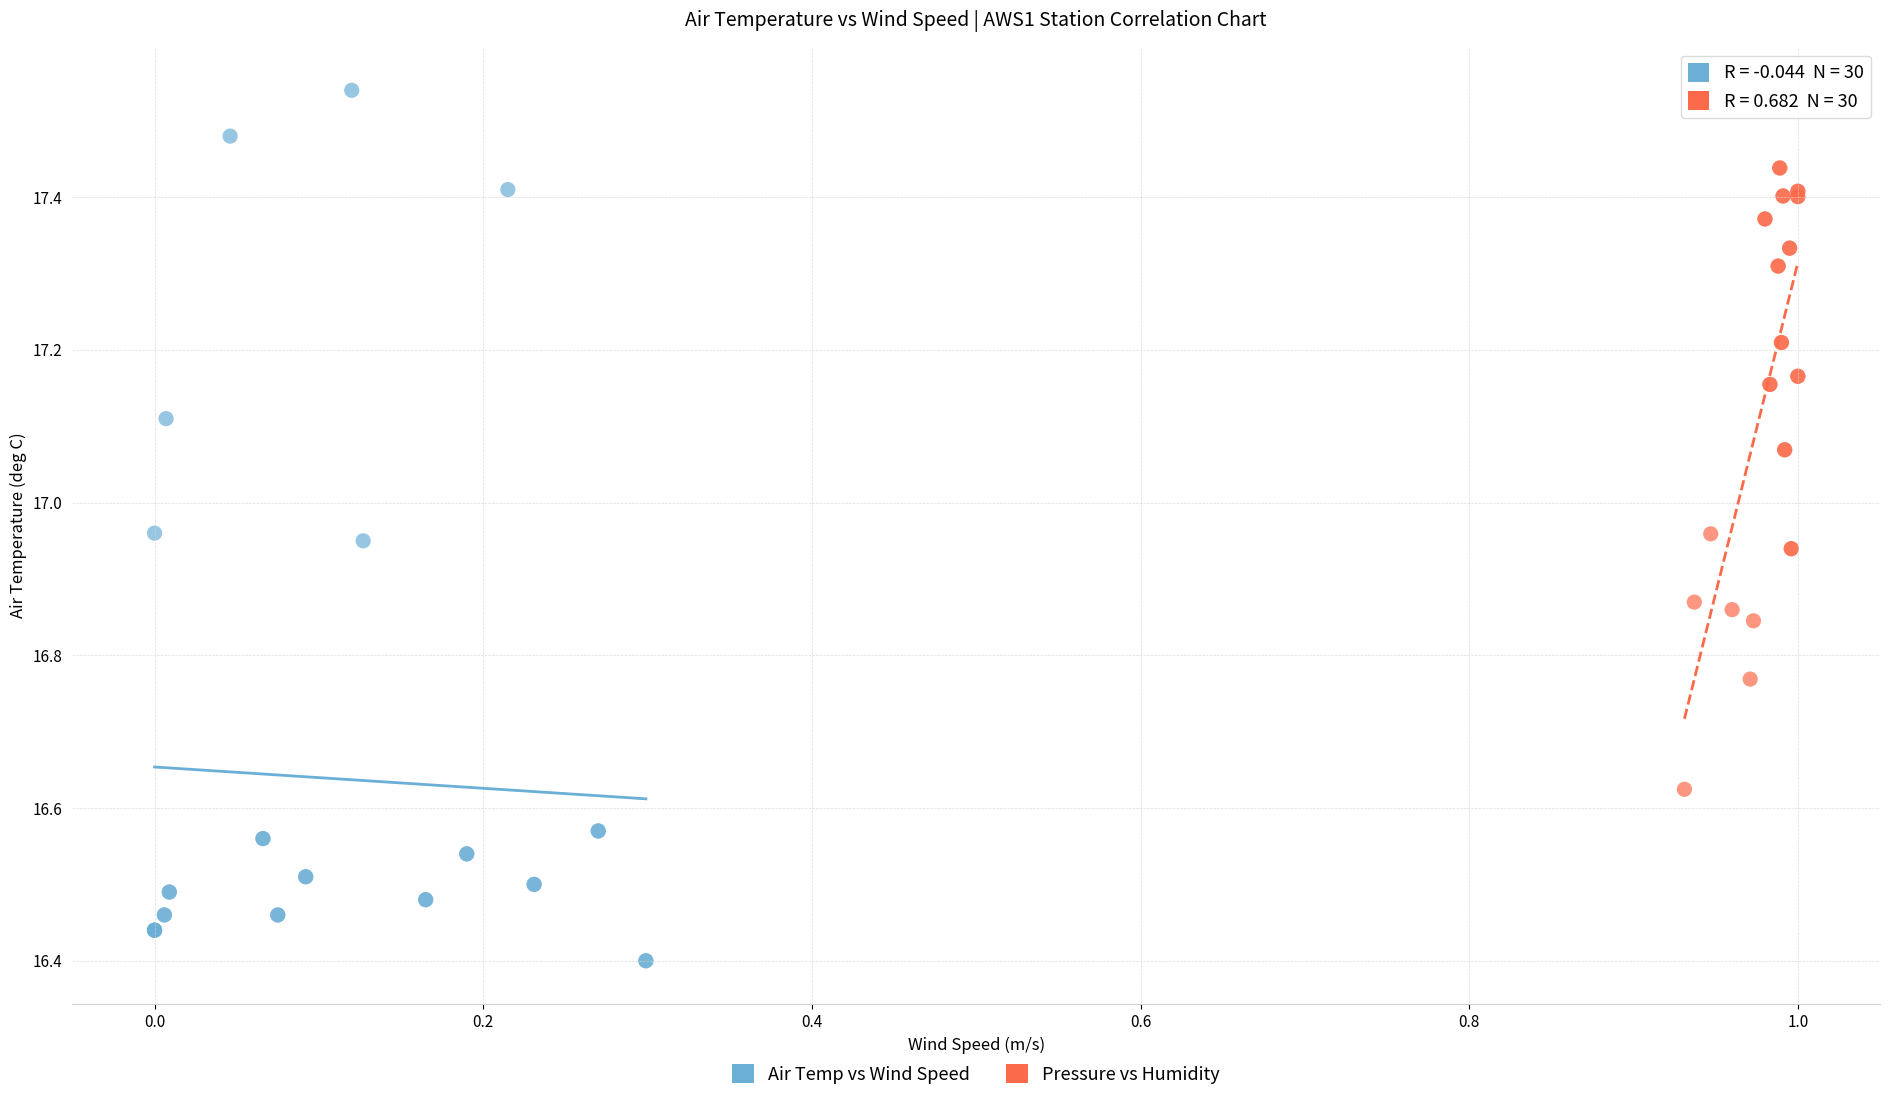

Which series has the largest Y range (max minus min)?

Air Temp vs Wind Speed